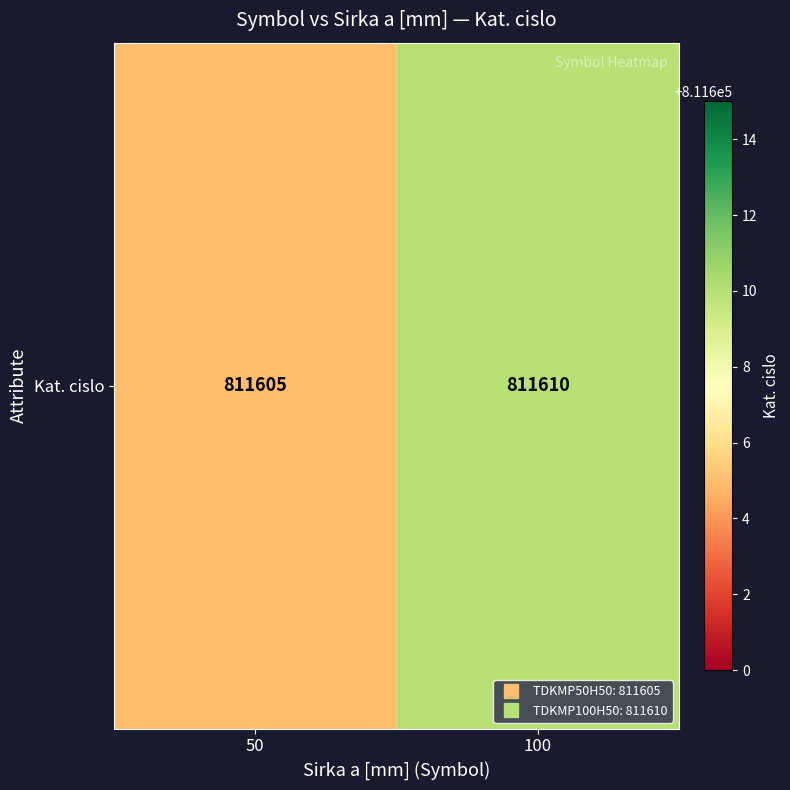

Reading right to left, what are all the values shown in this chart?

811610	811605